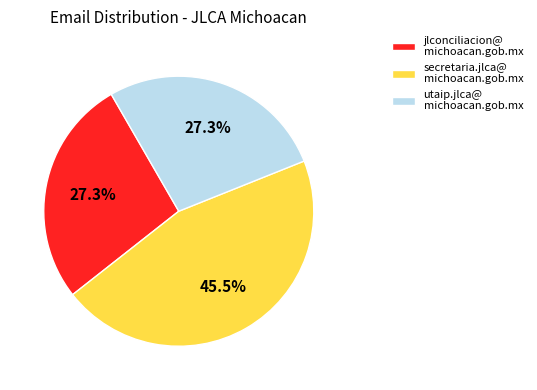

Which slice is the largest?

secretaria.jlca@ michoacan.gob.mx